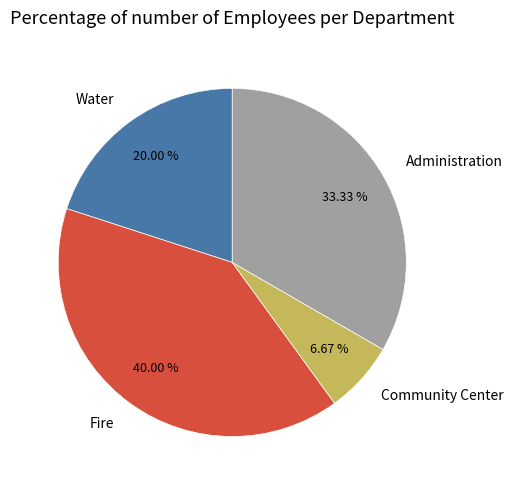

Which slice is the smallest?

Community Center